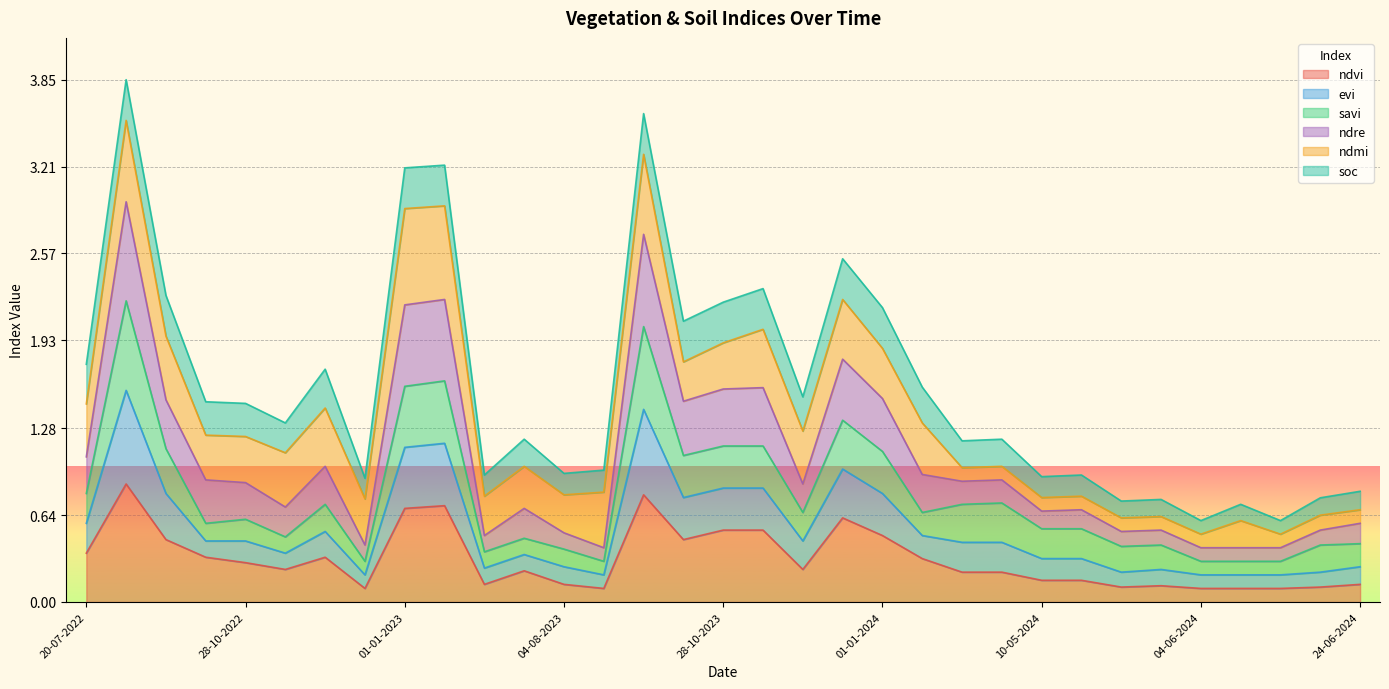

Which category has the highest value in the ndre series?

03-09-2022